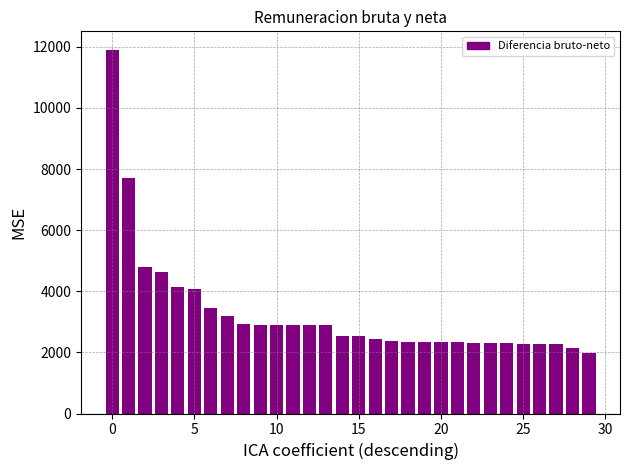

What is the maximum value shown in the chart?

11913.1